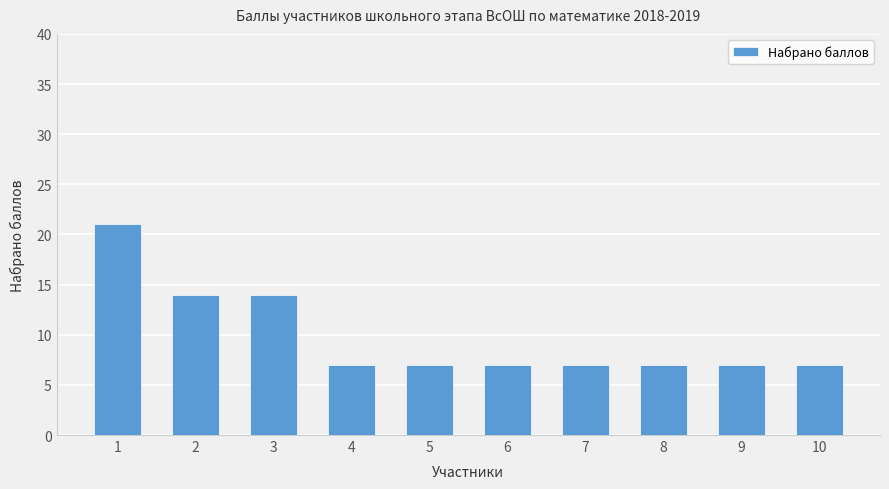

Reading left to right, transcribe all the data shown in this chart.

21	14	14	7	7	7	7	7	7	7